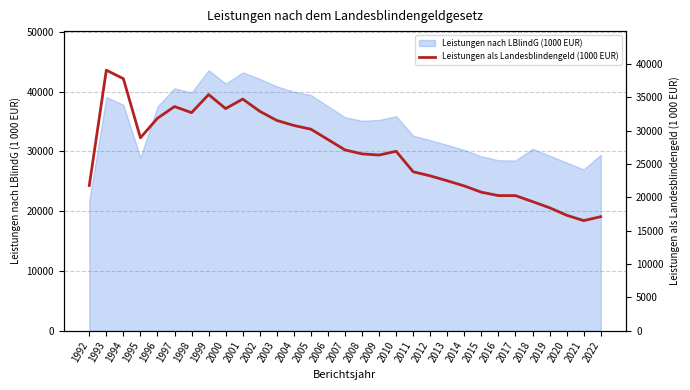

The chart shows a value of 36081.1 at 2016. True or false?

False